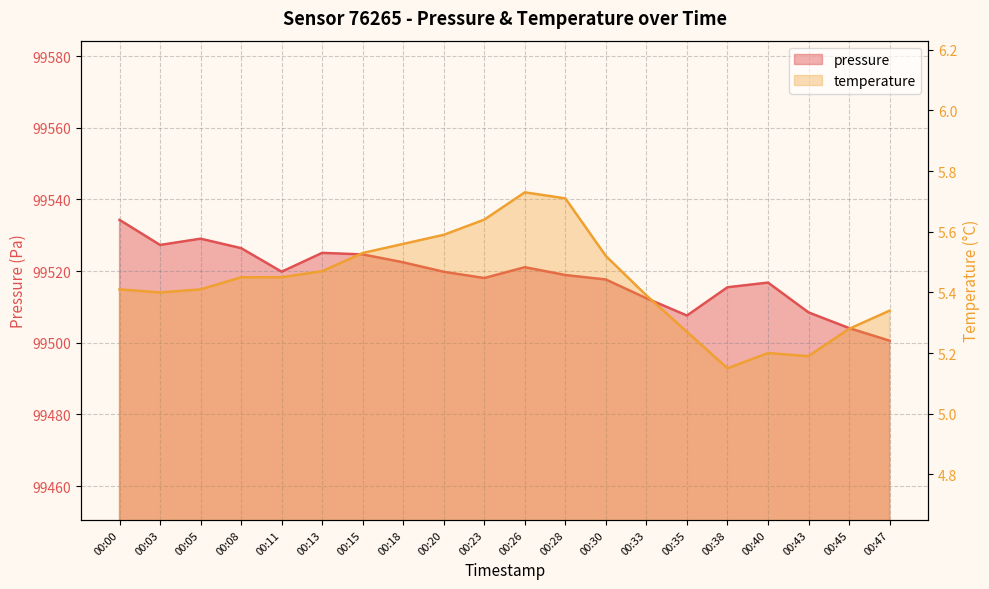

The temperature series shows 5.5 at 00:30. True or false?

True